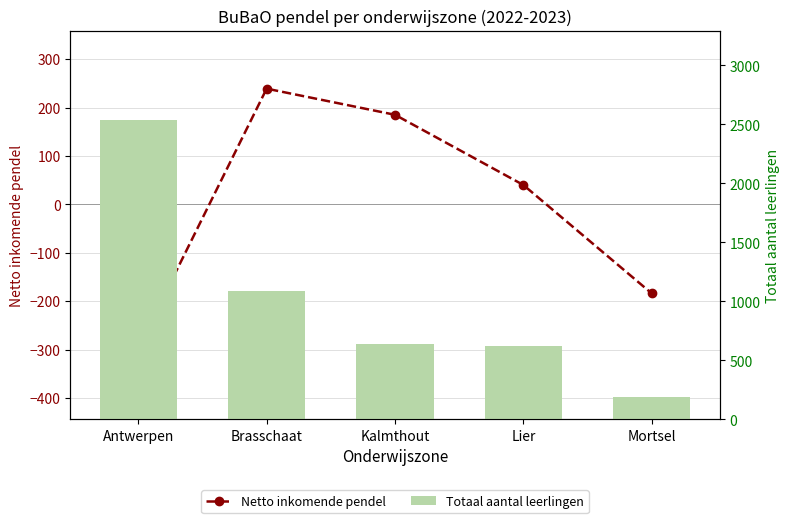

Which has a higher value, Lier or Antwerpen?

Lier